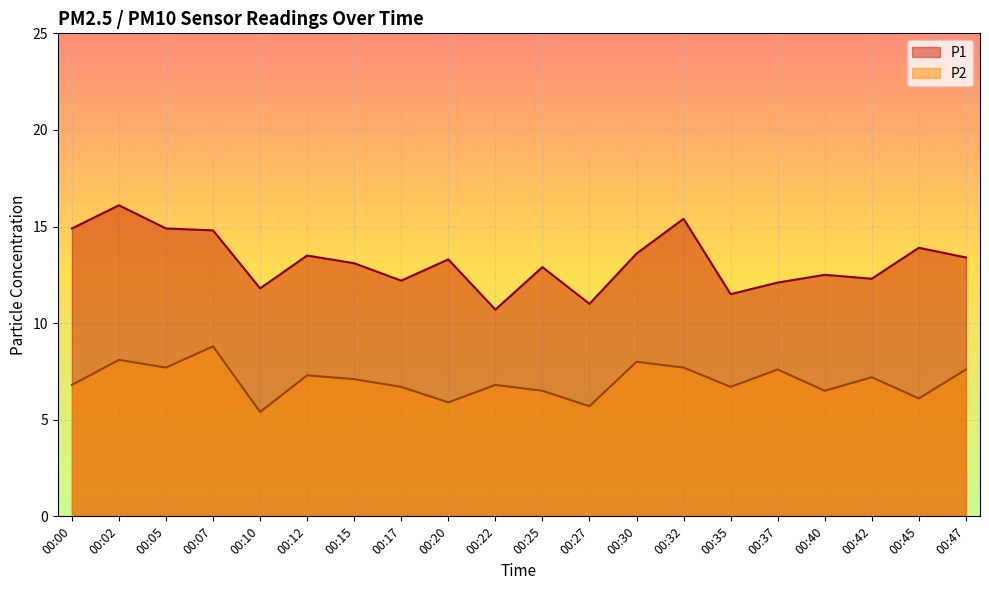

Where is the first local maximum for P1?

00:02